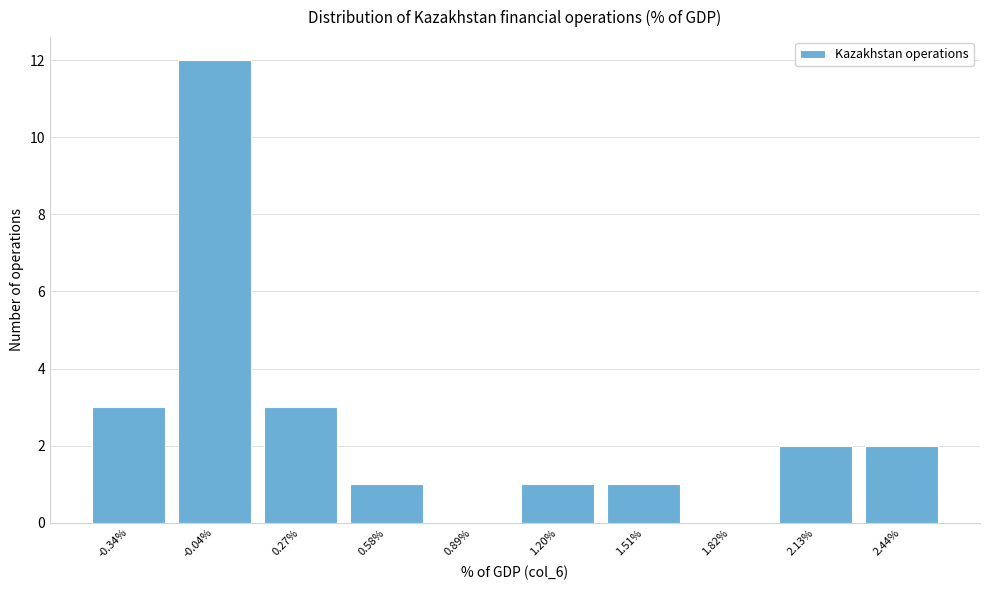

Reading right to left, list all the values displayed in this chart.

2.44%=2	2.13%=2	1.82%=0	1.51%=1	1.20%=1	0.89%=0	0.58%=1	0.27%=3	-0.04%=12	-0.34%=3